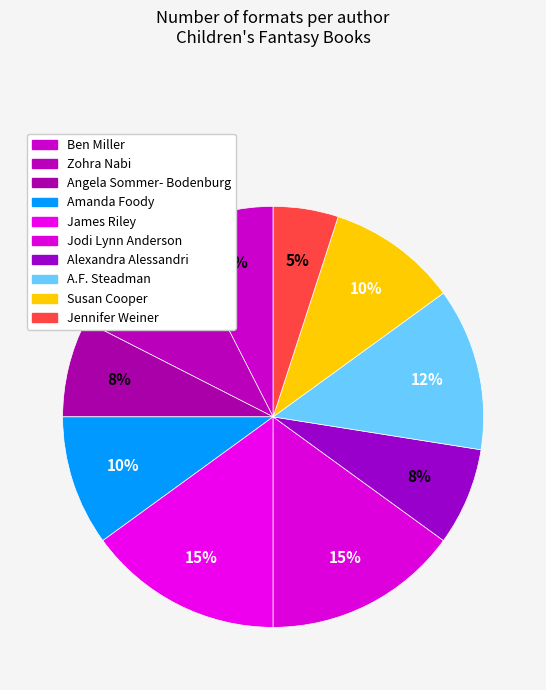

How many slices are in this pie chart?

10